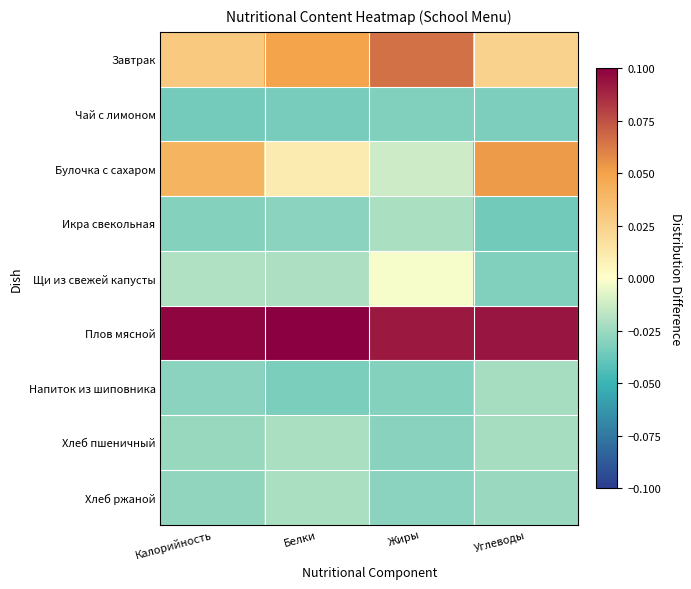

Reading left to right, what are all the values shown in this chart?

Завтрак: Калорийность=0.0	Белки=0.0	Жиры=0.1	Углеводы=0.0
Чай с лимоном: Калорийность=-0.0	Белки=-0.0	Жиры=-0.0	Углеводы=-0.0
Булочка с сахаром: Калорийность=0.0	Белки=0.0	Жиры=-0.0	Углеводы=0.1
Икра свекольная: Калорийность=-0.0	Белки=-0.0	Жиры=-0.0	Углеводы=-0.0
Щи из свежей капусты: Калорийность=-0.0	Белки=-0.0	Жиры=-0.0	Углеводы=-0.0
Плов мясной: Калорийность=0.1	Белки=0.1	Жиры=0.1	Углеводы=0.1
Напиток из шиповника: Калорийность=-0.0	Белки=-0.0	Жиры=-0.0	Углеводы=-0.0
Хлеб пшеничный: Калорийность=-0.0	Белки=-0.0	Жиры=-0.0	Углеводы=-0.0
Хлеб ржаной: Калорийность=-0.0	Белки=-0.0	Жиры=-0.0	Углеводы=-0.0